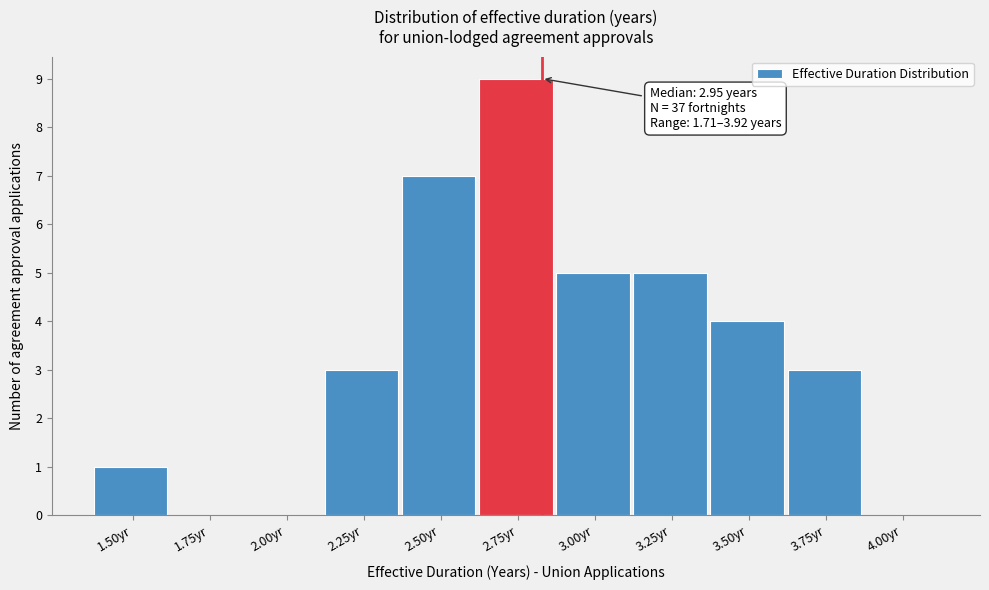

Reading left to right, transcribe all the data shown in this chart.

1.50yr=1	1.75yr=0	2.00yr=0	2.25yr=3	2.50yr=7	2.75yr=9	3.00yr=5	3.25yr=5	3.50yr=4	3.75yr=3	4.00yr=0